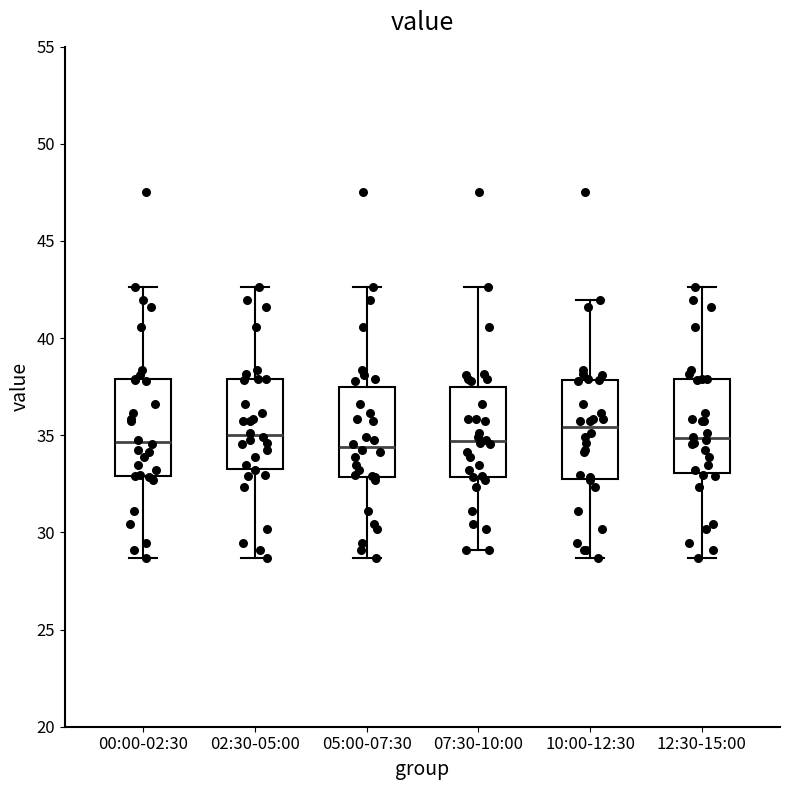

Where does the lower whisker of the box for 12:30-15:00 end on the y-axis? The values are not printed on the chart, so give them approximately, as read against the axis.

28.5